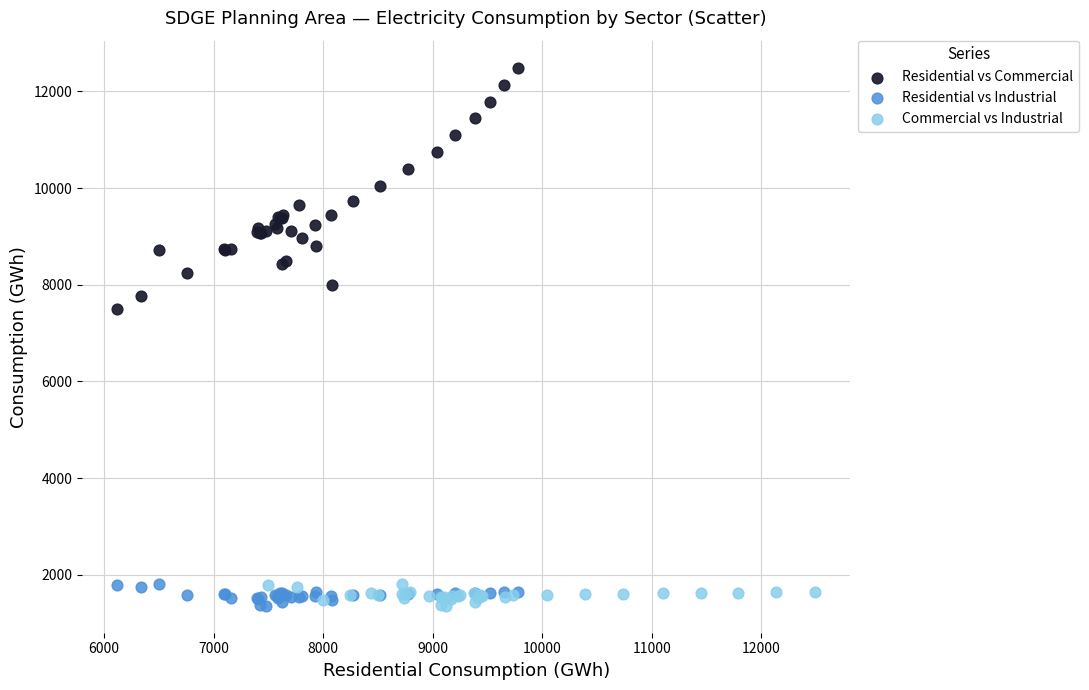

What are all the series names shown in the legend?

Residential vs Commercial, Residential vs Industrial, Commercial vs Industrial